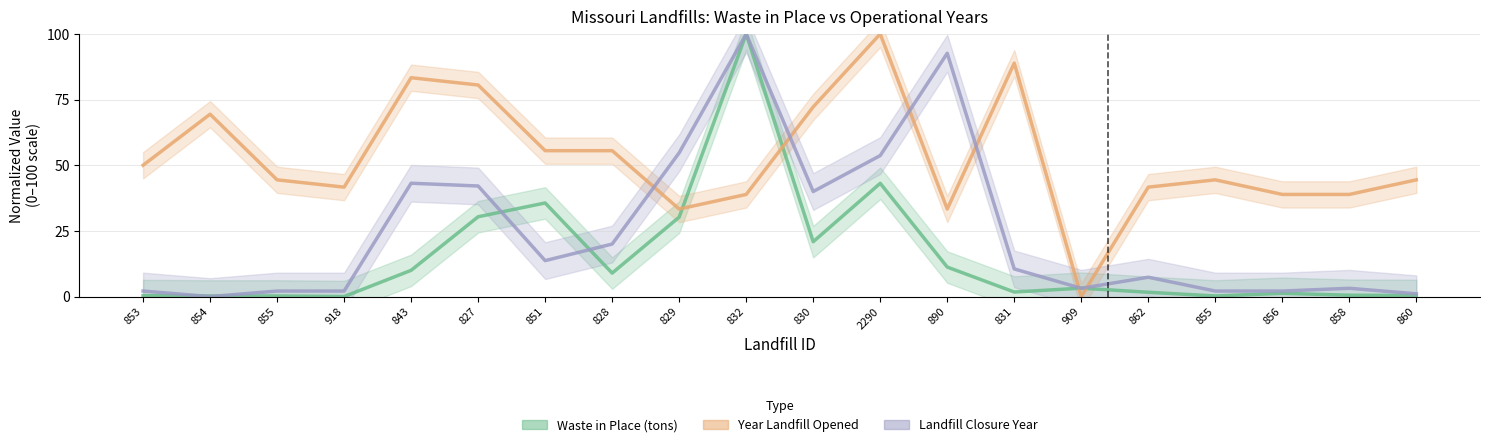

Reading right to left, transcribe all the data shown in this chart.

Waste in Place (tons): 860=0.4	858=0.5	856=1.2	855=0.2	862=1.6	909=3.2	831=1.7	890=11.2	2290=43.1	830=20.9	832=100.0	829=30.3	828=8.9	851=35.6	827=30.4	843=10.0	918=0.0	855=0.2	854=0.2	853=0.4
Year Landfill Opened: 860=44.4	858=38.9	856=38.9	855=44.4	862=41.7	909=0.0	831=88.9	890=33.3	2290=100.0	830=72.2	832=38.9	829=33.3	828=55.6	851=55.6	827=80.6	843=83.3	918=41.7	855=44.4	854=69.4	853=50.0
Landfill Closure Year: 860=1.1	858=3.2	856=2.1	855=2.1	862=7.4	909=3.2	831=10.5	890=92.6	2290=53.7	830=40.0	832=100.0	829=54.7	828=20.0	851=13.7	827=42.1	843=43.2	918=2.1	855=2.1	854=0.0	853=2.1